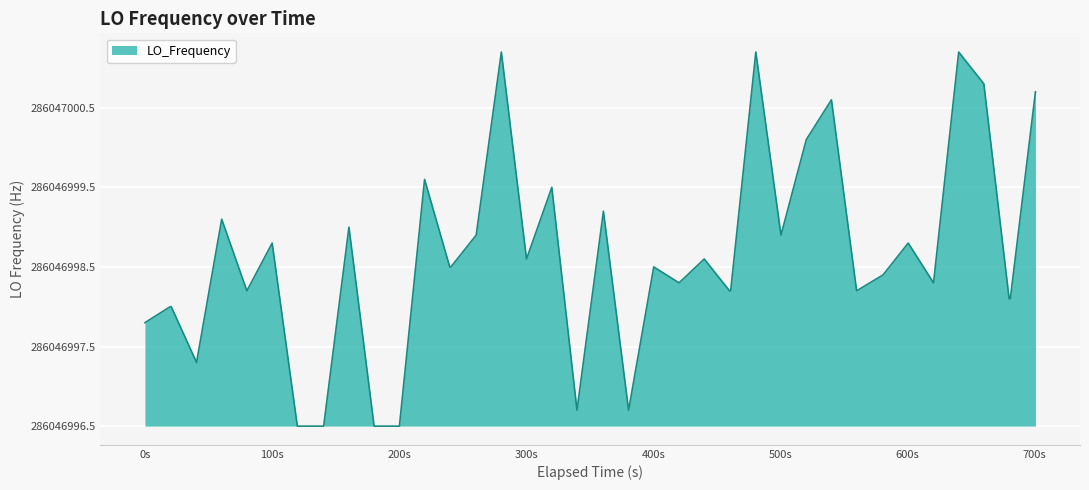

Does the chart have visible grid lines?

Yes